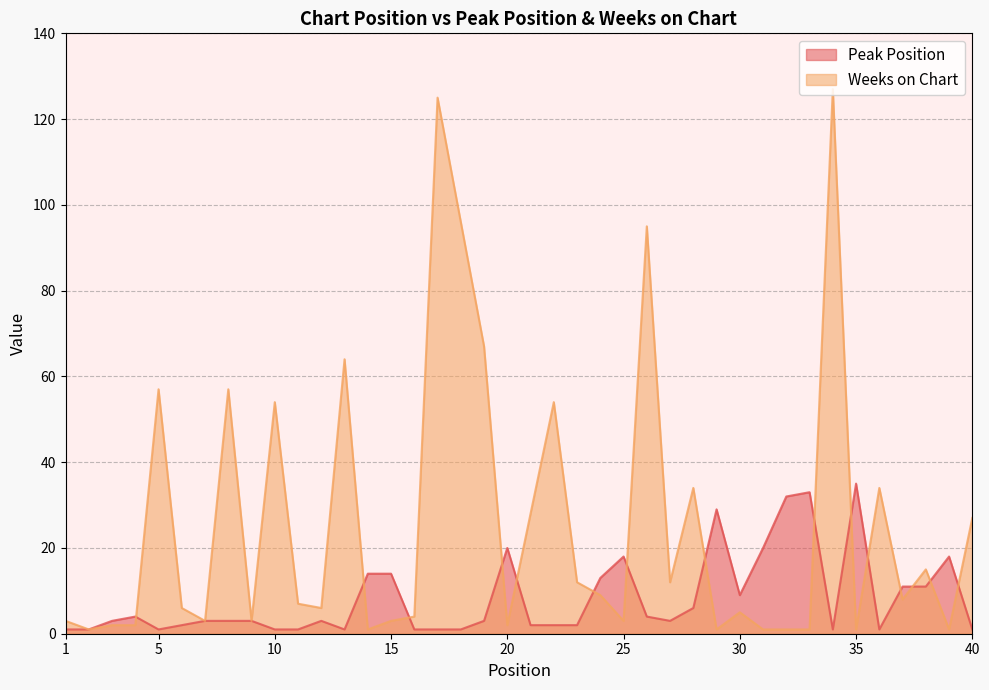

How many data points in Peak Position are less than 3?

16